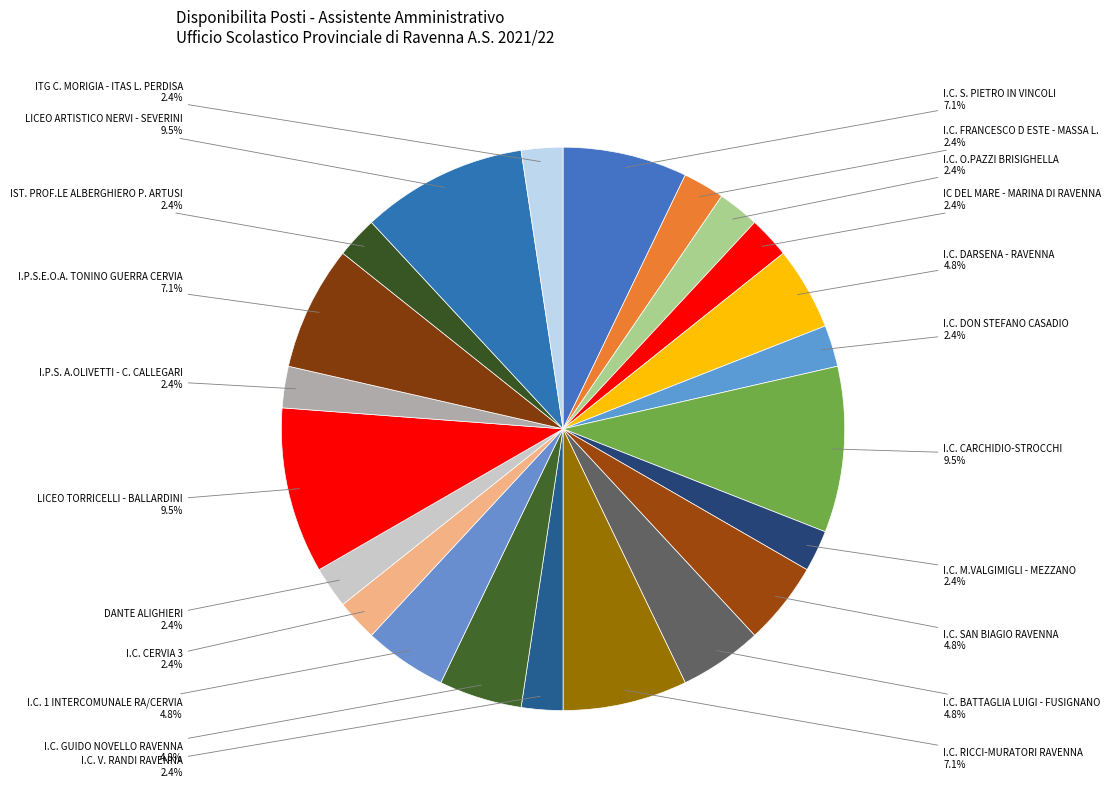

How many slices are in this pie chart?

22